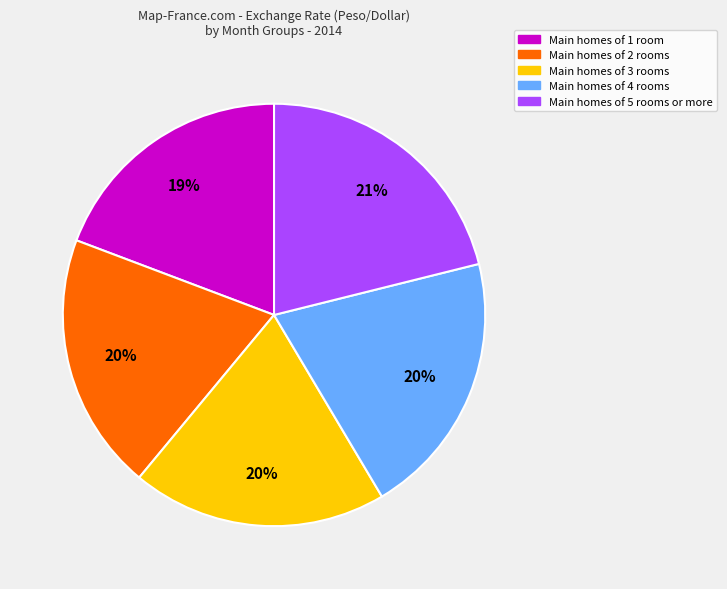

True or false: Main homes of 5 rooms or more accounts for 21% of the total.

True